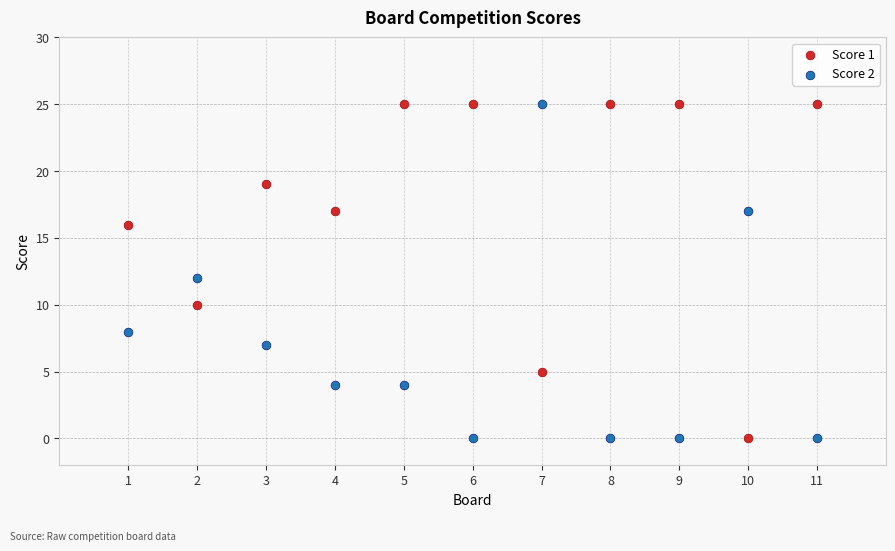

What are all the series names shown in the legend?

Score 1, Score 2